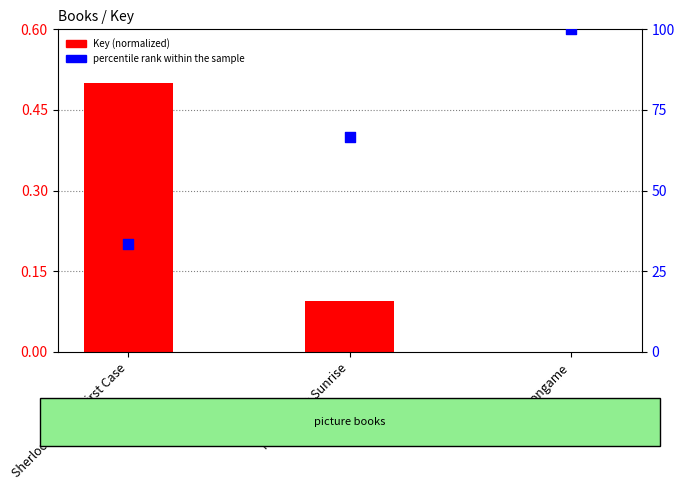

At which category is the sum across all series the highest?

Moongame